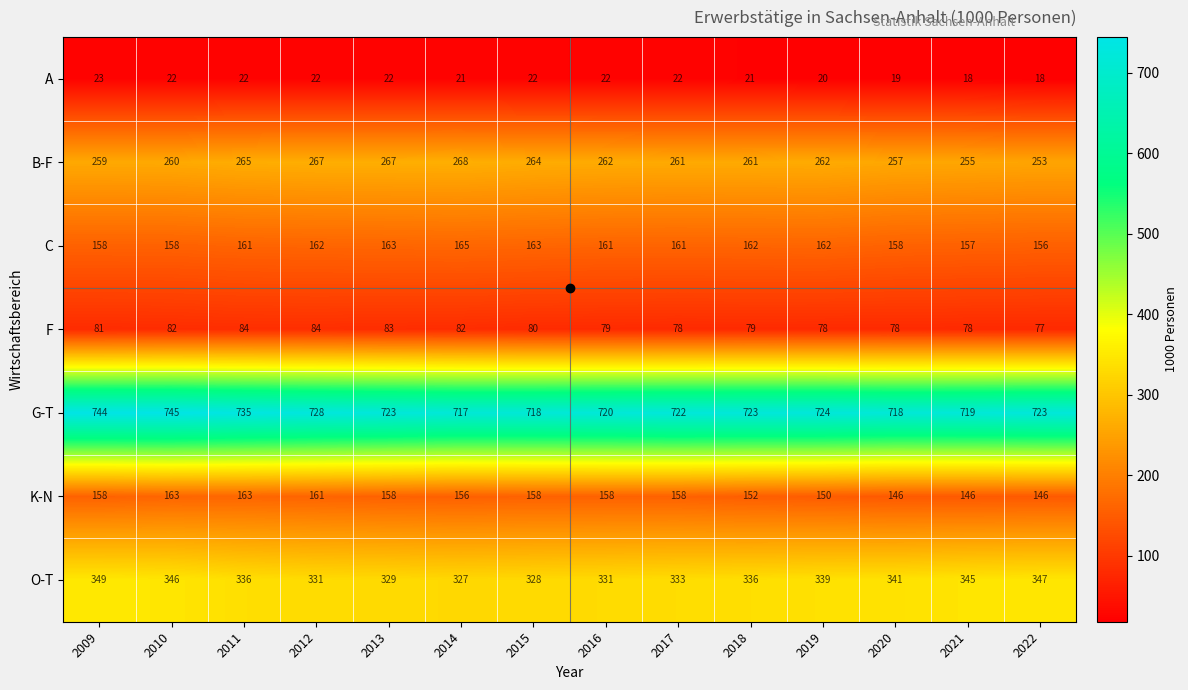

Which label corresponds to the largest value in the chart?

2010